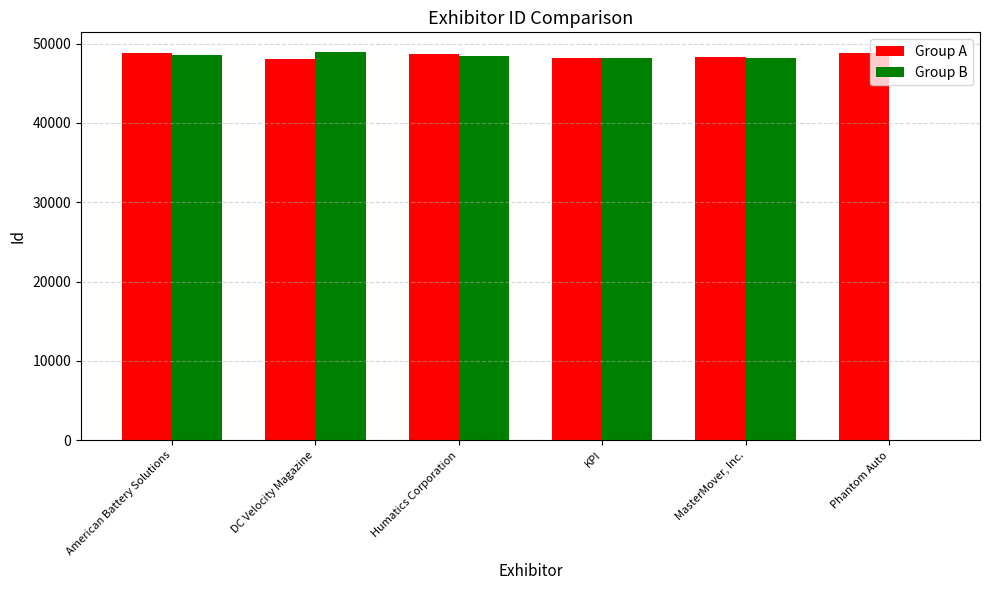

True or false: Group B has a value of -32759 at Phantom Auto.

False